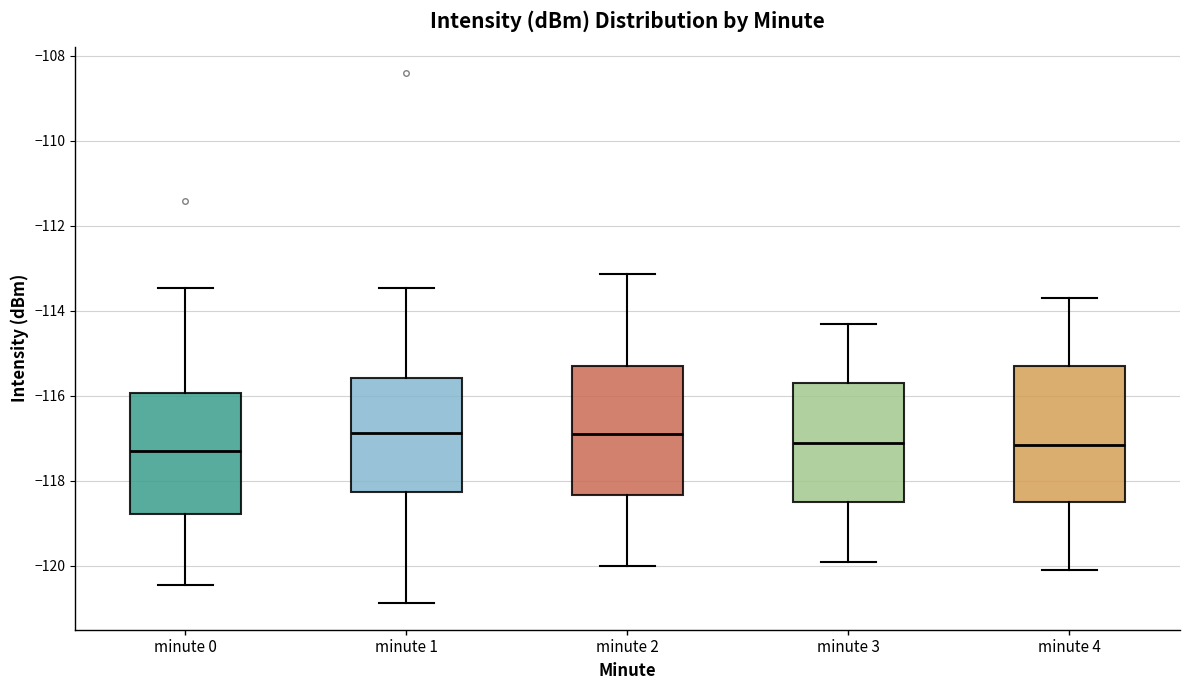

Reading left to right, transcribe this box plot: for each box, give where its median line is, the range the box spans, and where its two whiskers end, as read against the y-axis. The values are not printed on the chart, so give them approximately, as read against the axis.

minute 0: median -117.4, box -118.8 to -116.0, whiskers -120.4 to -113.4
minute 1: median -116.8, box -118.2 to -115.6, whiskers -120.8 to -113.4
minute 2: median -117.0, box -118.4 to -115.2, whiskers -120.0 to -113.2
minute 3: median -117.0, box -118.4 to -115.6, whiskers -119.8 to -114.2
minute 4: median -117.2, box -118.4 to -115.2, whiskers -120.0 to -113.6